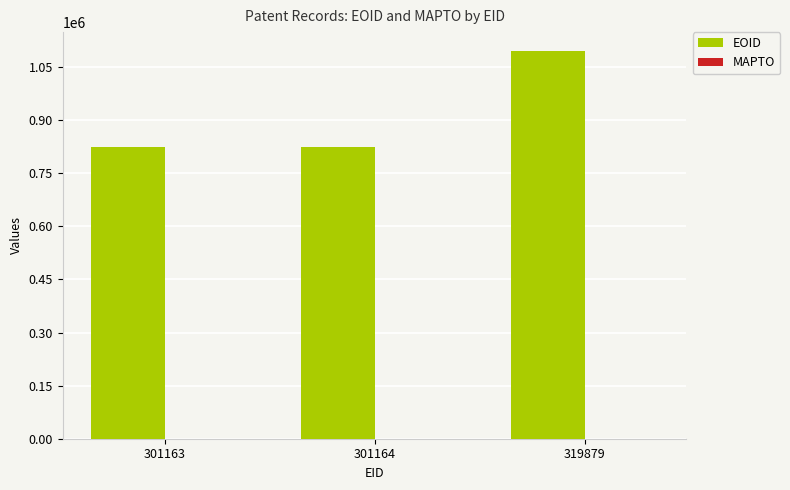

Does the chart contain any negative values?

No